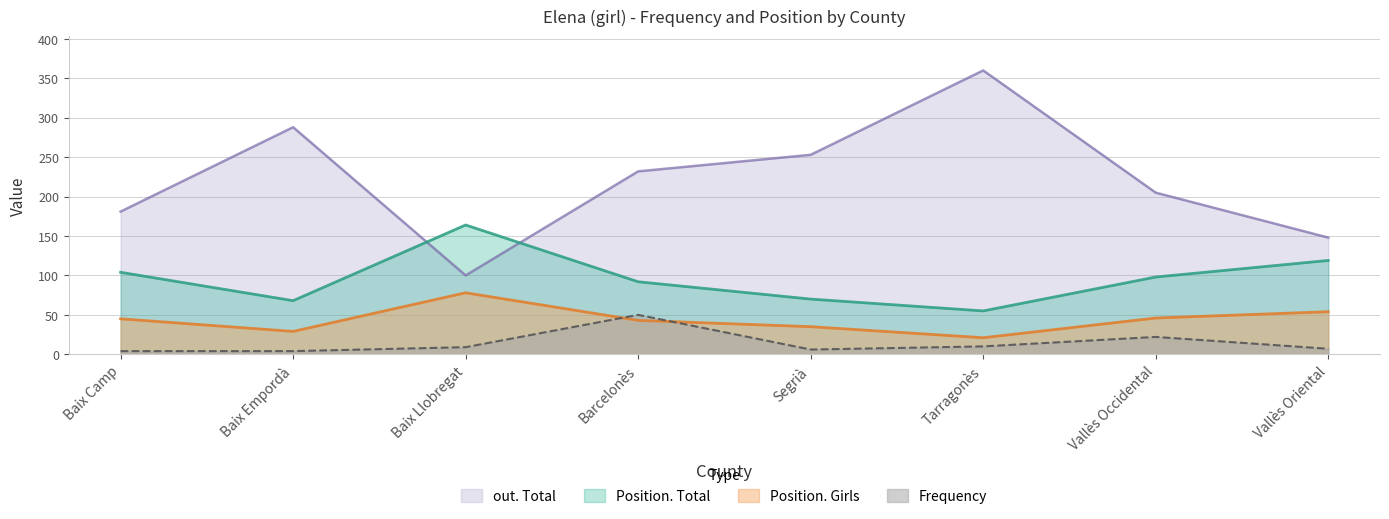

At which label does out. Total reach its minimum?

Baix Llobregat